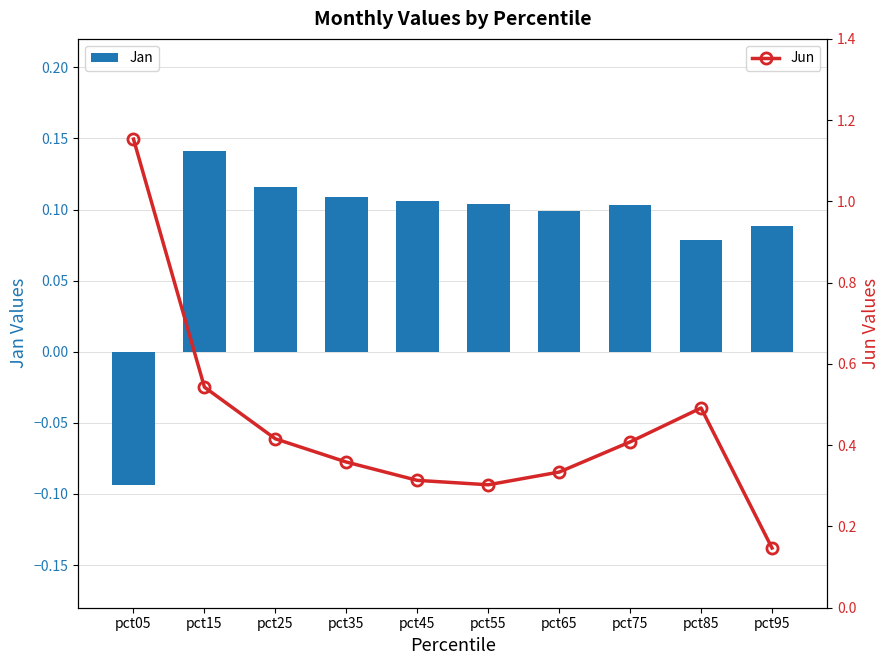

What is the difference between the maximum and minimum values in the Jan series?

0.2